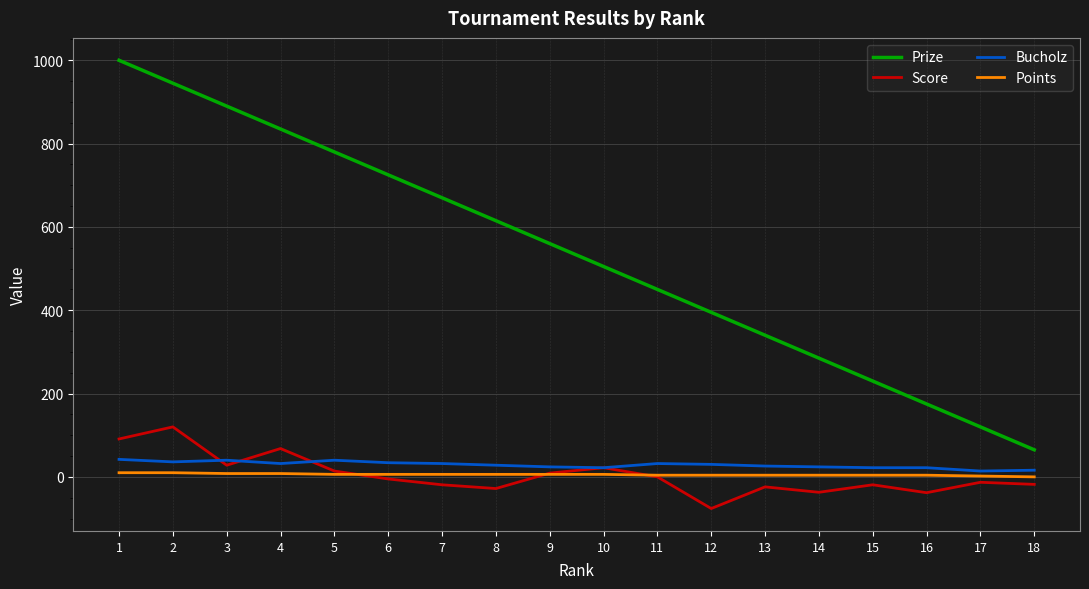

List the labels in order of Prize value, largest first.

1, 2, 3, 4, 5, 6, 7, 8, 9, 10, 11, 12, 13, 14, 15, 16, 17, 18